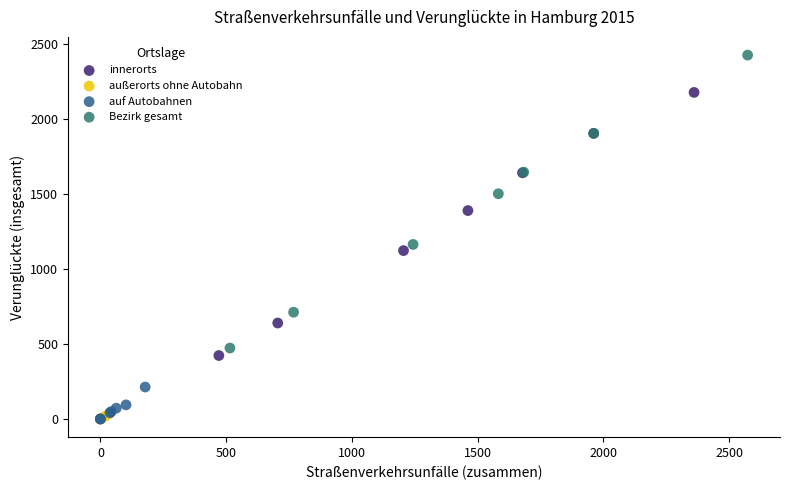

Which series has the largest Y range (max minus min)?

Bezirk gesamt